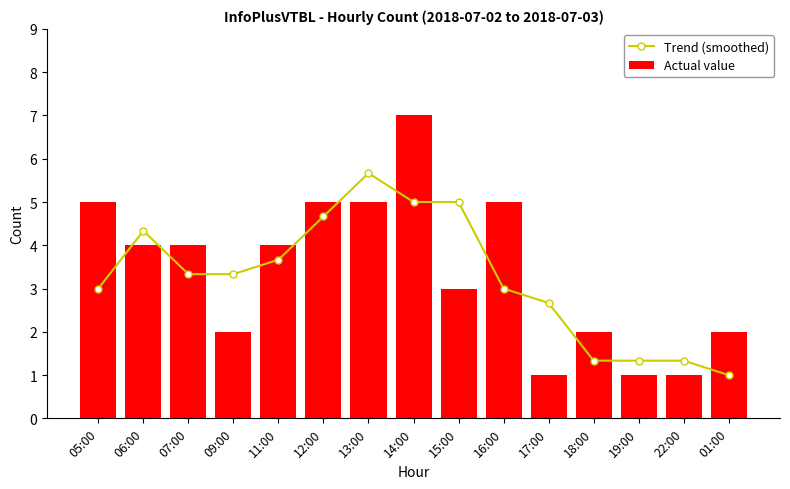

What is the average value of the Trend (smoothed) series?

3.2